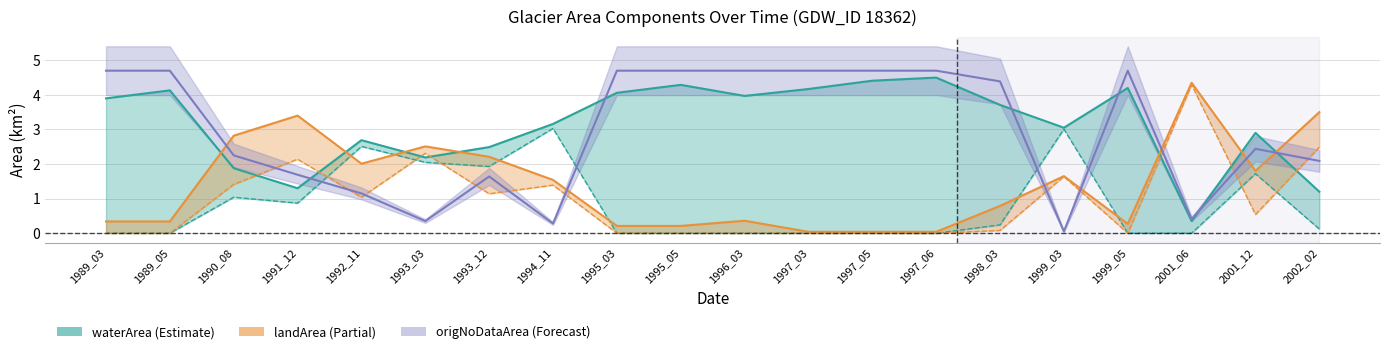

Is this an area chart (filled region under the line)?

No